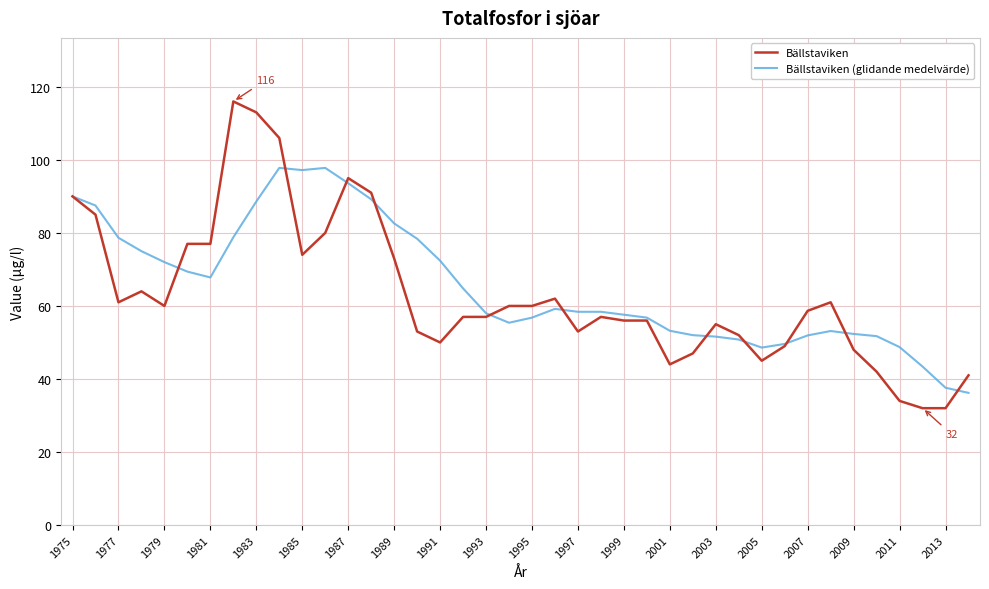

Rank the series by their maximum value, from lowest to highest.

Bällstaviken (glidande medelvärde), Bällstaviken